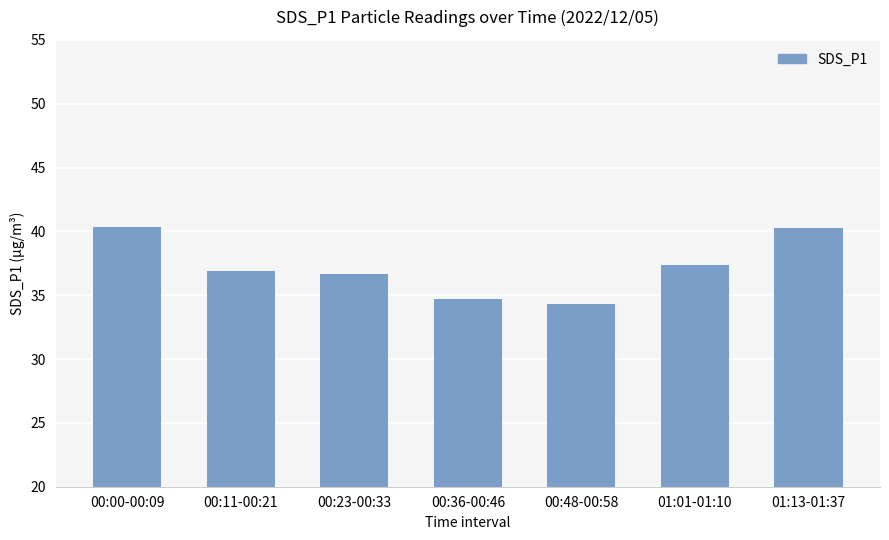

What is the change in value from 00:00-00:09 to 01:01-01:10?

-3.0